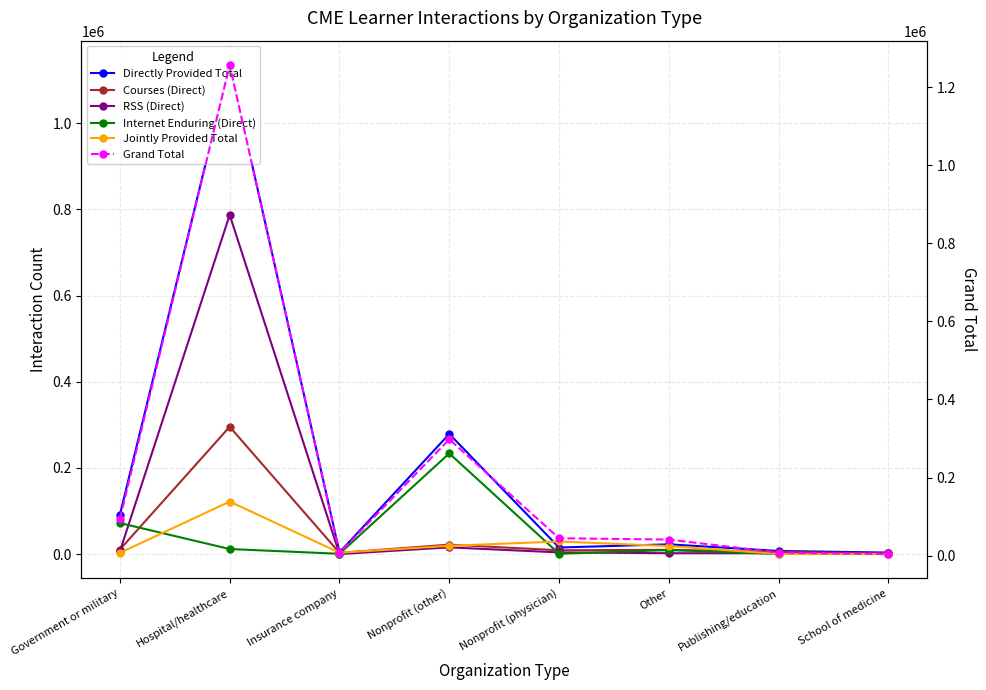

True or false: RSS (Direct) has more than 0 points higher than both neighbors.

True